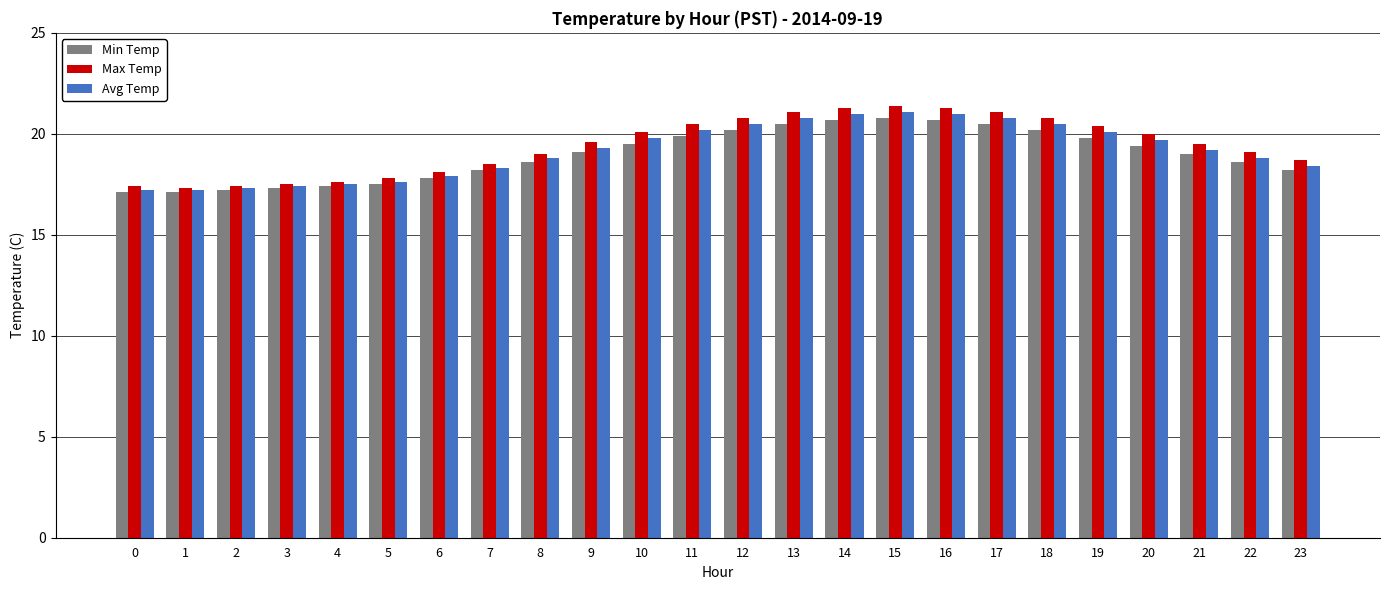

Which series has the widest spread of values?

Max Temp